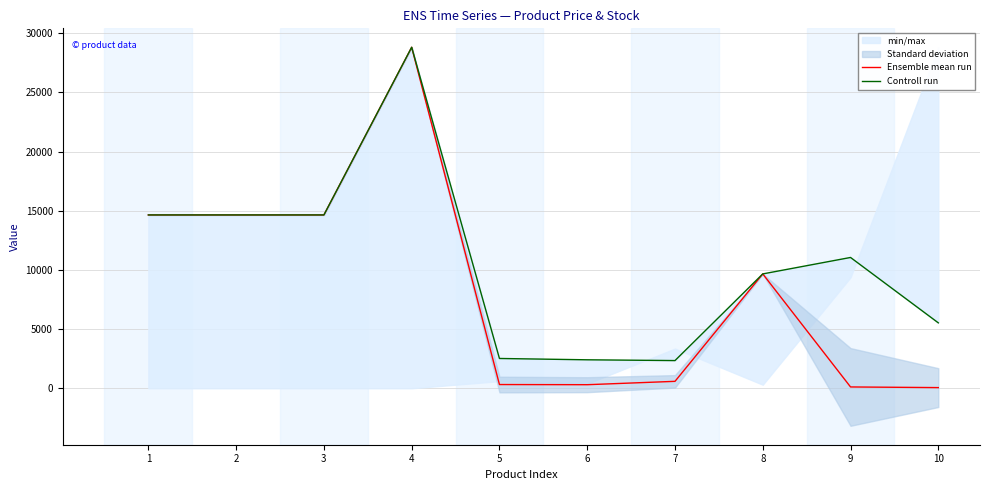

How many lines are shown in the chart?

2